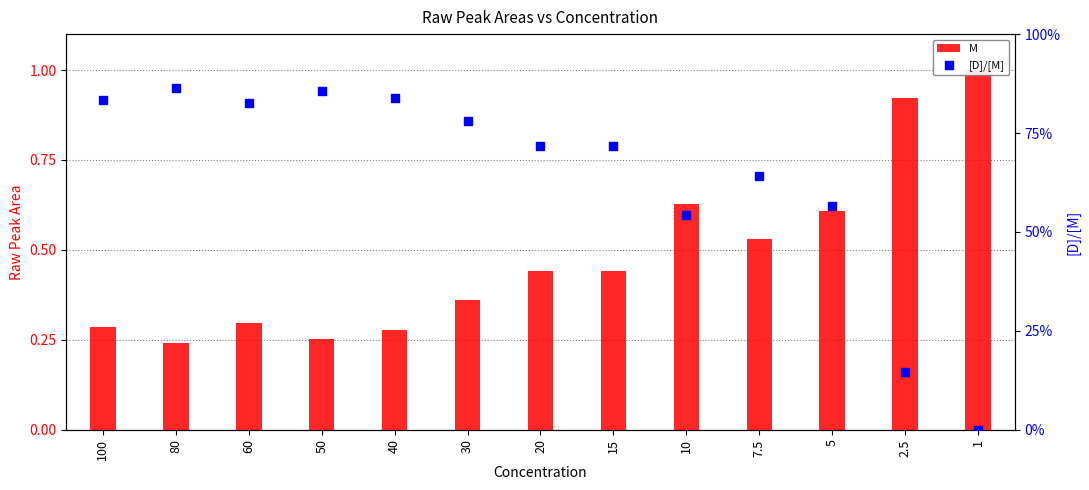

Which series reaches the minimum Y coordinate?

[D]/[M]